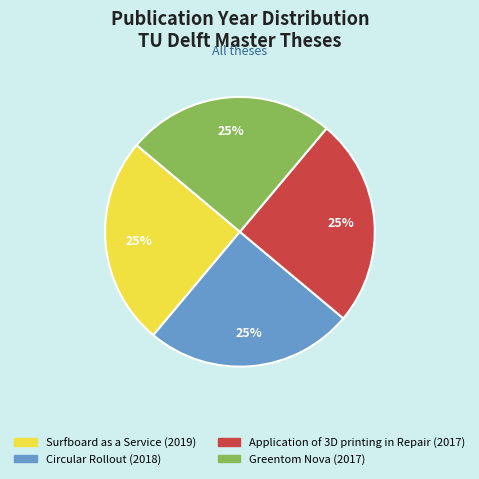

To the nearest percent, what is the average slice percentage?

25%